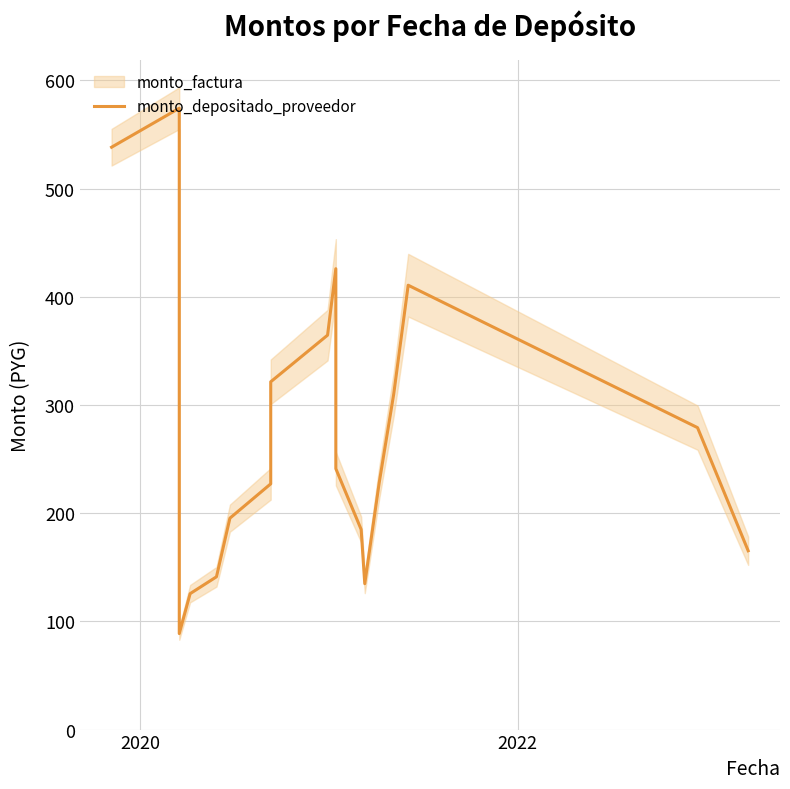

Which label corresponds to the largest value in the chart?

2020